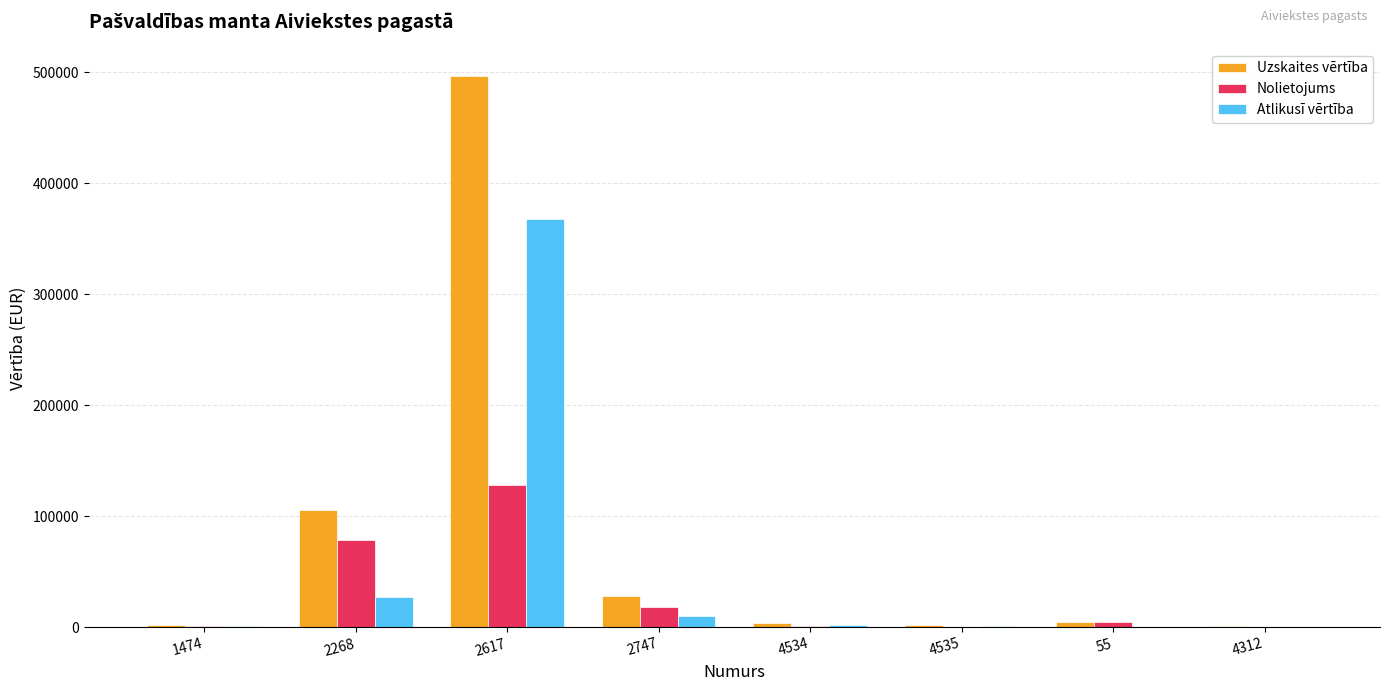

What is the highest value of the Nolietojums series?

128188.0